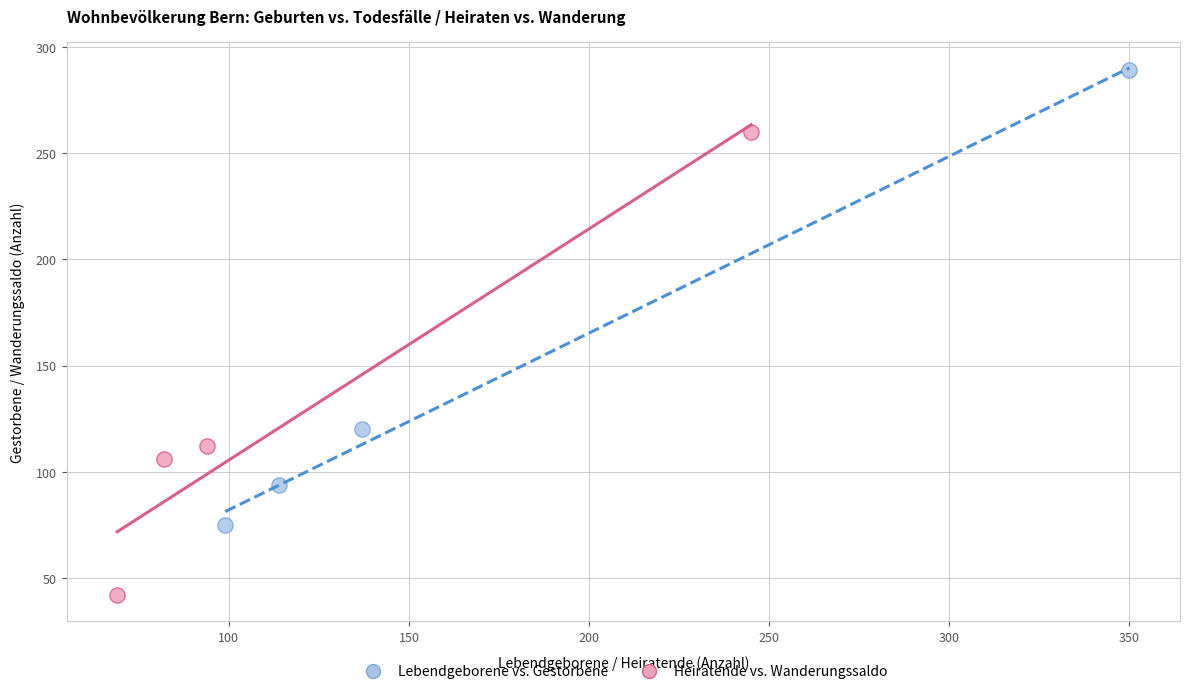

What are all the series names shown in the legend?

Lebendgeborene vs. Gestorbene, Heiratende vs. Wanderungssaldo